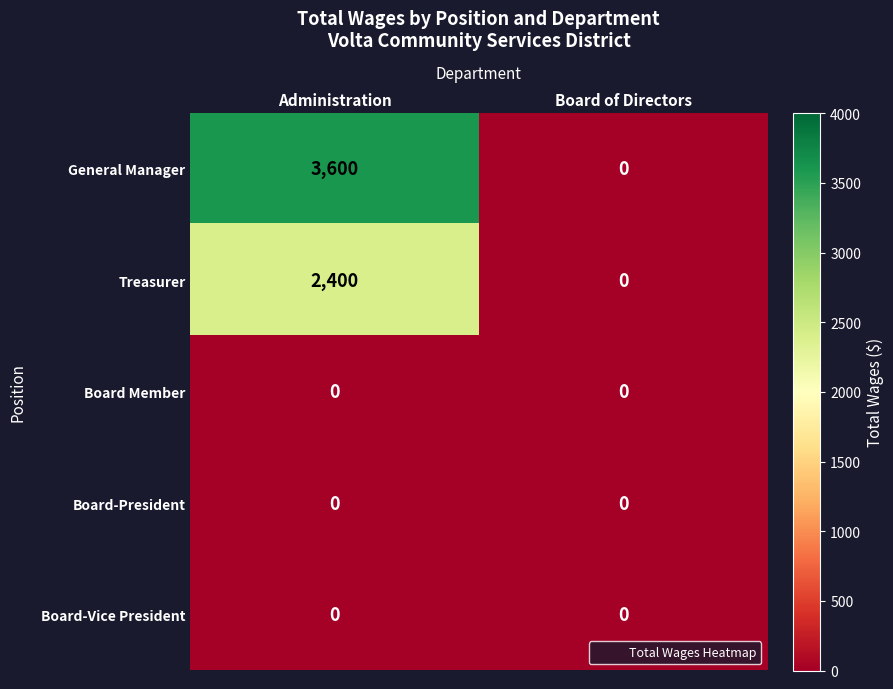

What is the difference between the maximum and minimum values in the Treasurer series?

2400